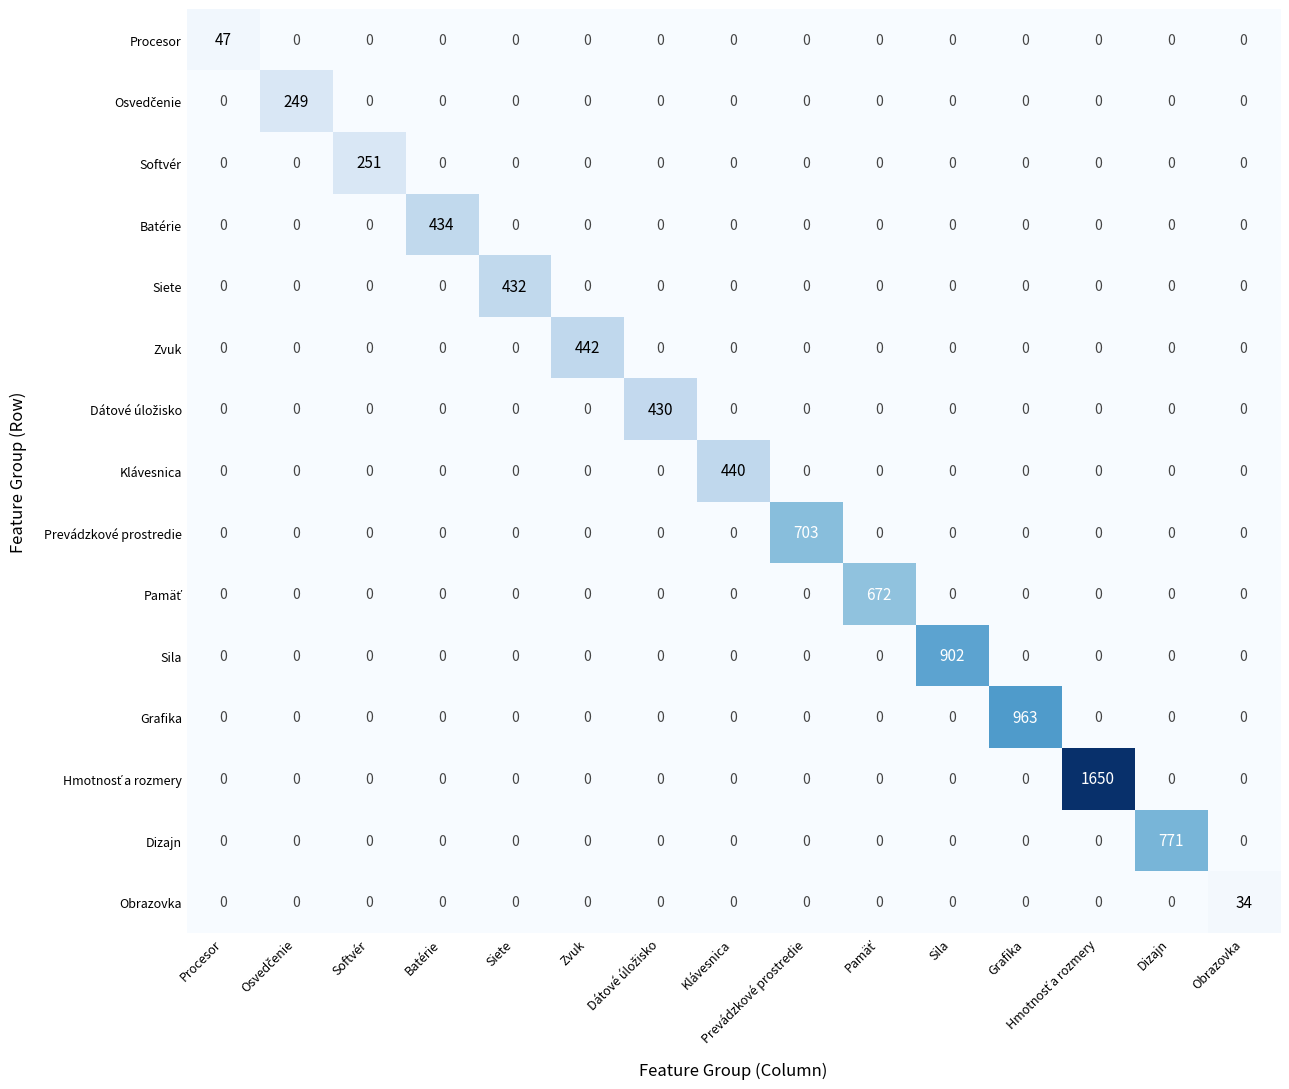

True or false: Siete has a value of -229 at Grafika.

False